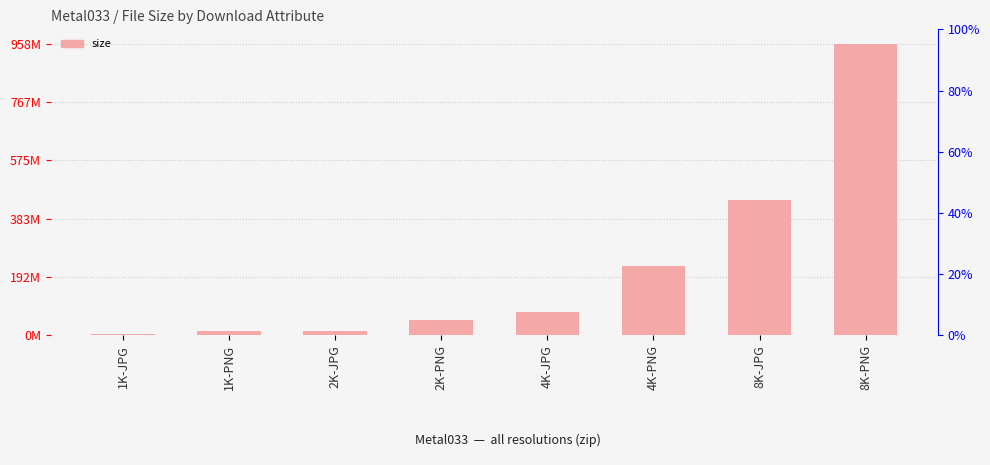

How many distinct data groups are displayed?

1